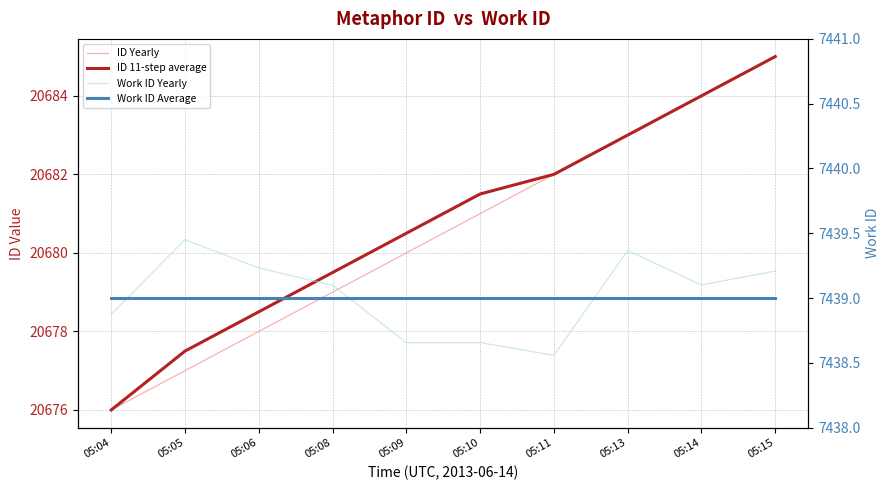

Reading left to right, what are all the values shown in this chart?

ID Yearly: 05:04=20676.0	05:05=20677.0	05:06=20678.0	05:08=20679.0	05:09=20680.0	05:10=20681.0	05:11=20682.0	05:13=20683.0	05:14=20684.0	05:15=20685.0
ID 11-step average: 05:04=20676.0	05:05=20677.5	05:06=20678.5	05:08=20679.5	05:09=20680.5	05:10=20681.5	05:11=20682.0	05:13=20683.0	05:14=20684.0	05:15=20685.0
Work ID Yearly: 05:04=7438.9	05:05=7439.5	05:06=7439.2	05:08=7439.1	05:09=7438.7	05:10=7438.7	05:11=7438.6	05:13=7439.4	05:14=7439.1	05:15=7439.2
Work ID Average: 05:04=7439.0	05:05=7439.0	05:06=7439.0	05:08=7439.0	05:09=7439.0	05:10=7439.0	05:11=7439.0	05:13=7439.0	05:14=7439.0	05:15=7439.0